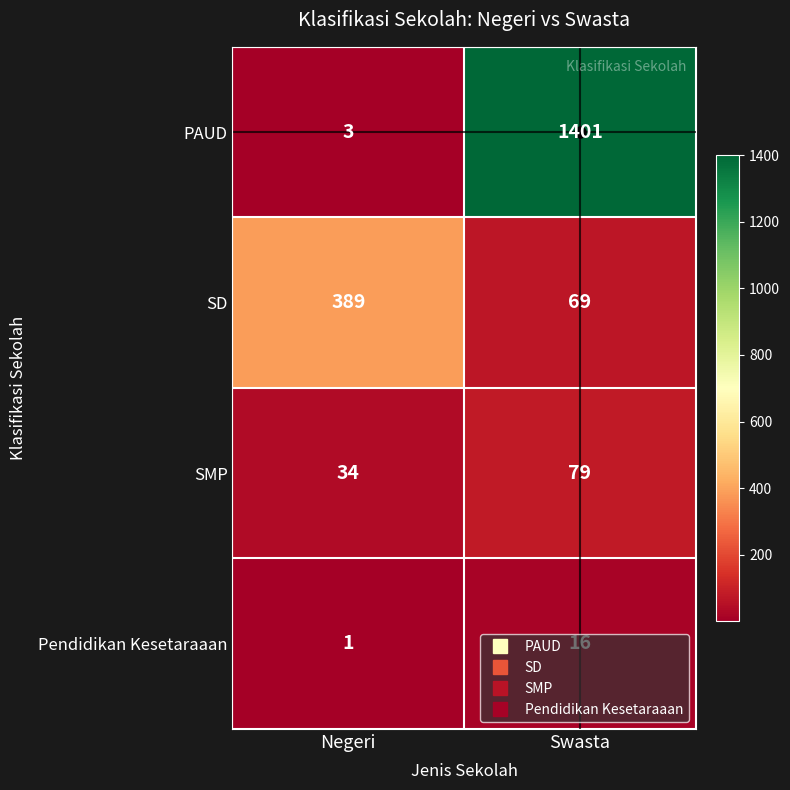

Between Negeri and Swasta, which series saw the biggest shift?

PAUD